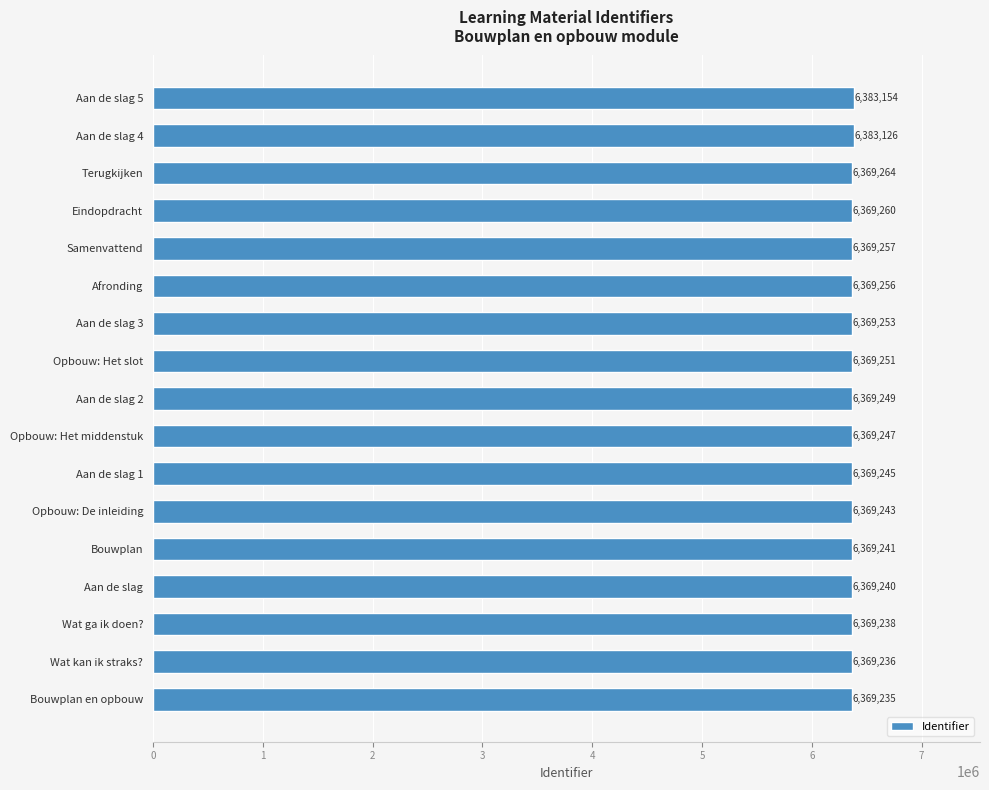

Count the number of data series in this chart.

1